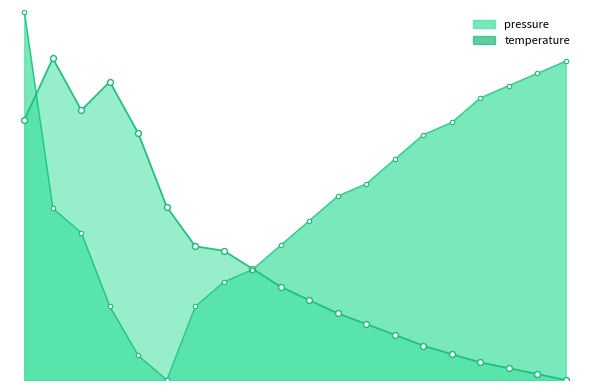

Which series reaches the maximum Y coordinate?

temperature